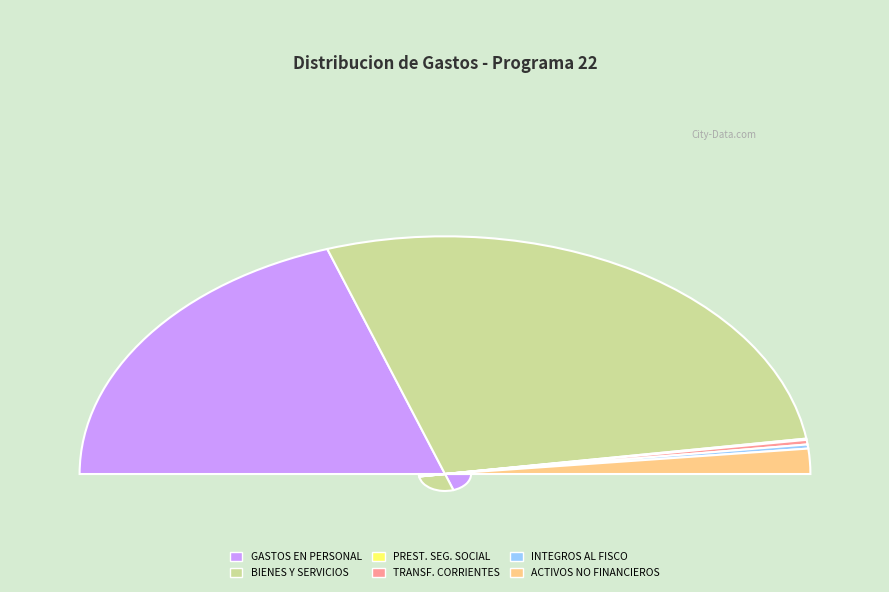

Does BIENES Y SERVICIOS DE CONSUMO represent more than half of the total?

Yes